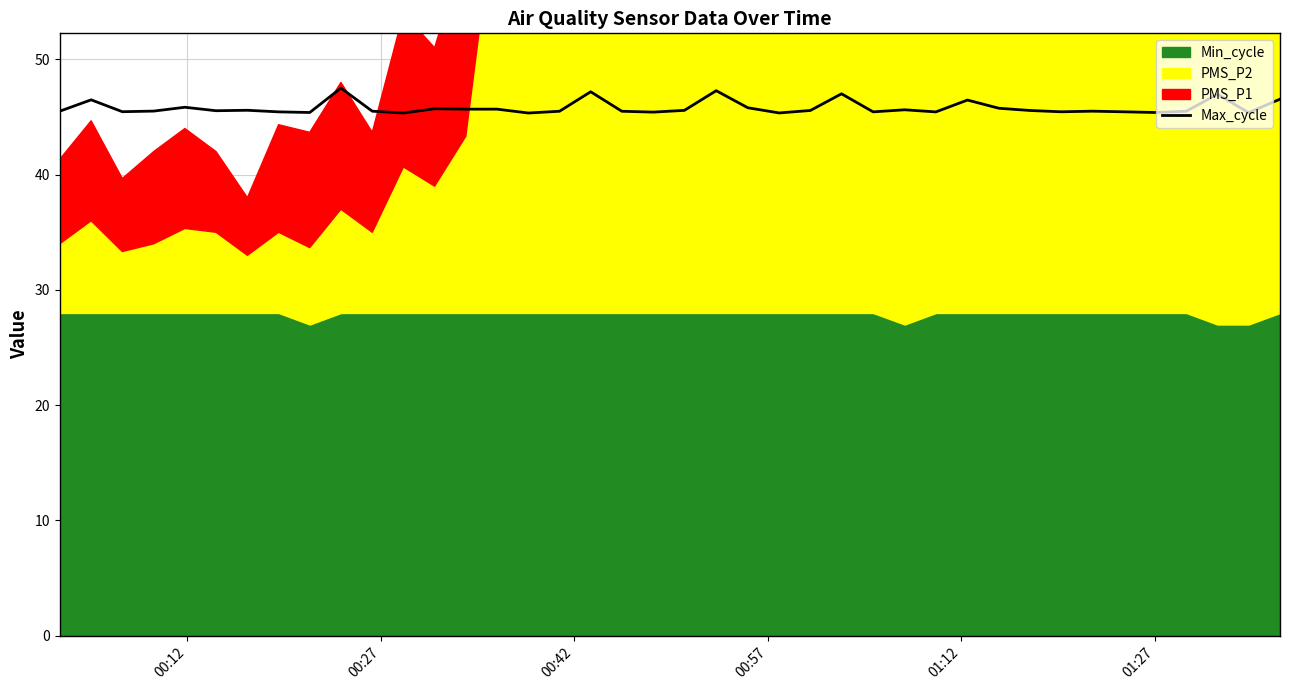

What is the highest value of the Max_cycle series?

47.5